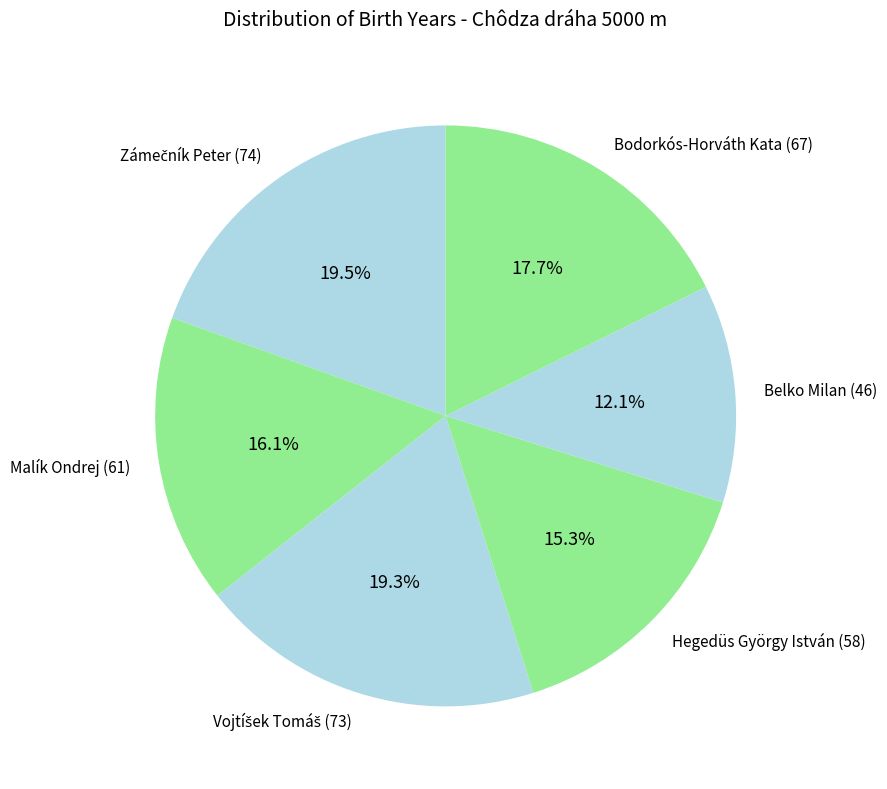

True or false: Malík Ondrej (61) accounts for 24% of the total.

False